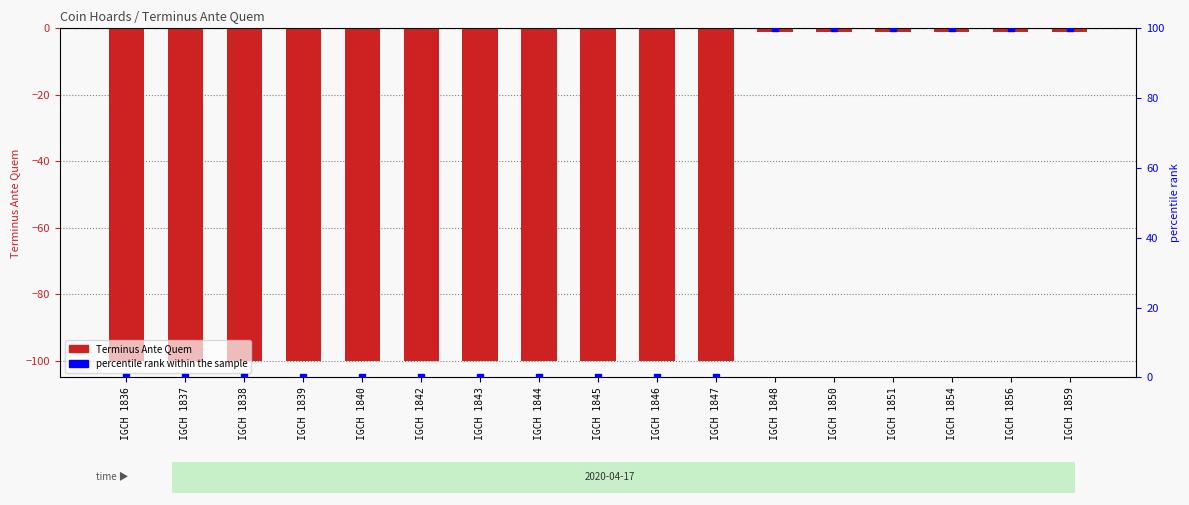

Is the value of Terminus Ante Quem at IGCH 1837 greater than the value of percentile rank within the sample at IGCH 1836?

No